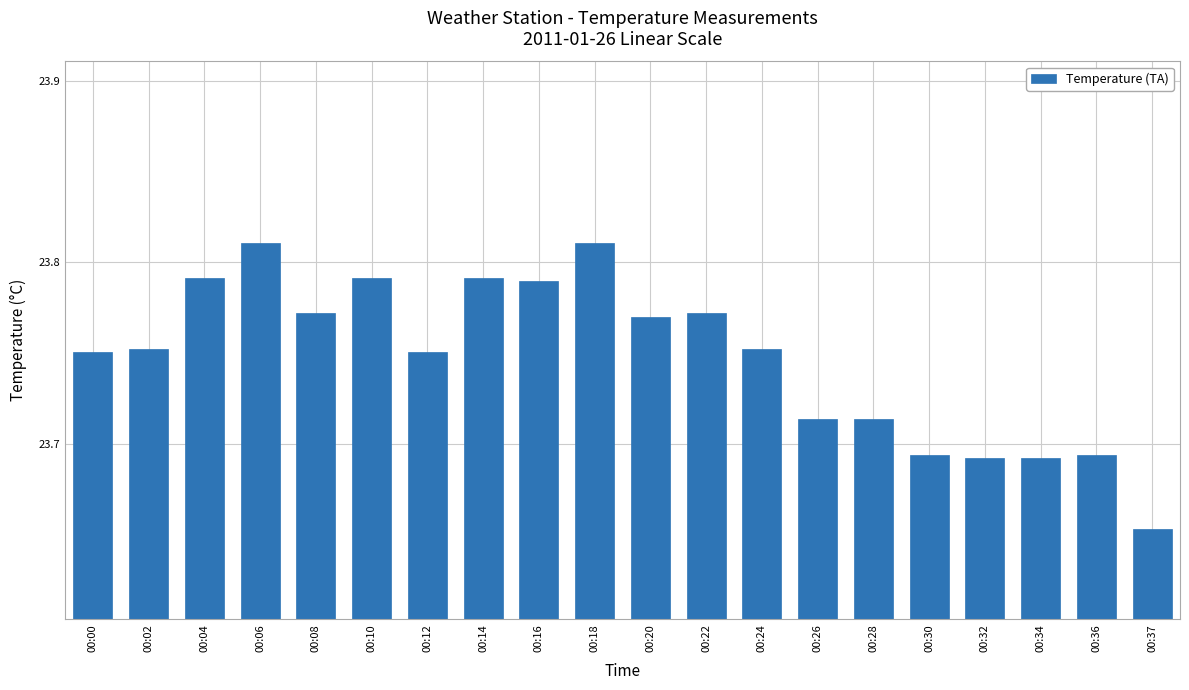

Does the chart contain stacked bars?

No